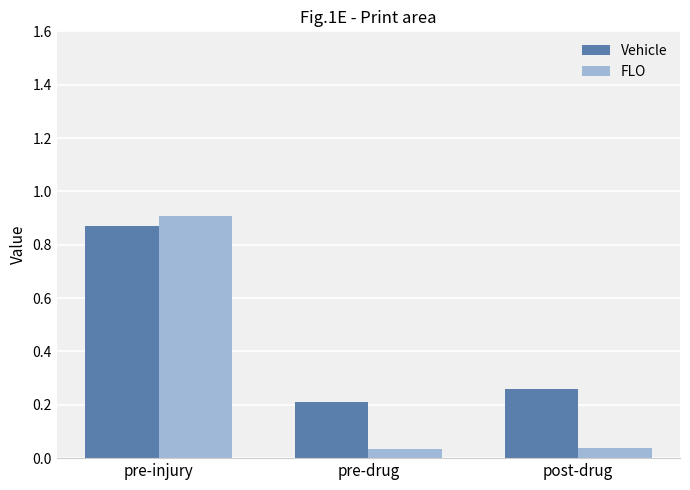

What is the total value across all series at pre-injury?

1.8